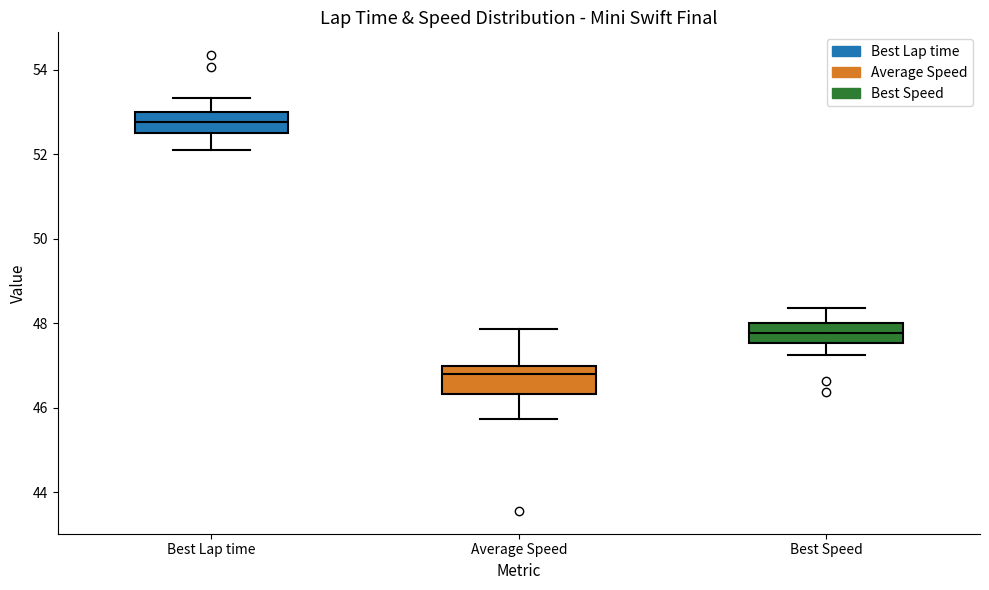

Which box has the highest median line?

Best Lap time